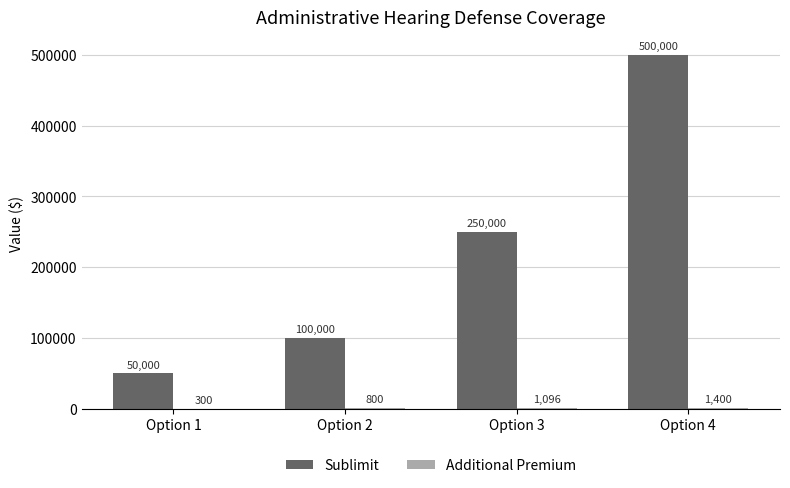

Between Option 2 and Option 4, which series saw the biggest shift?

Sublimit